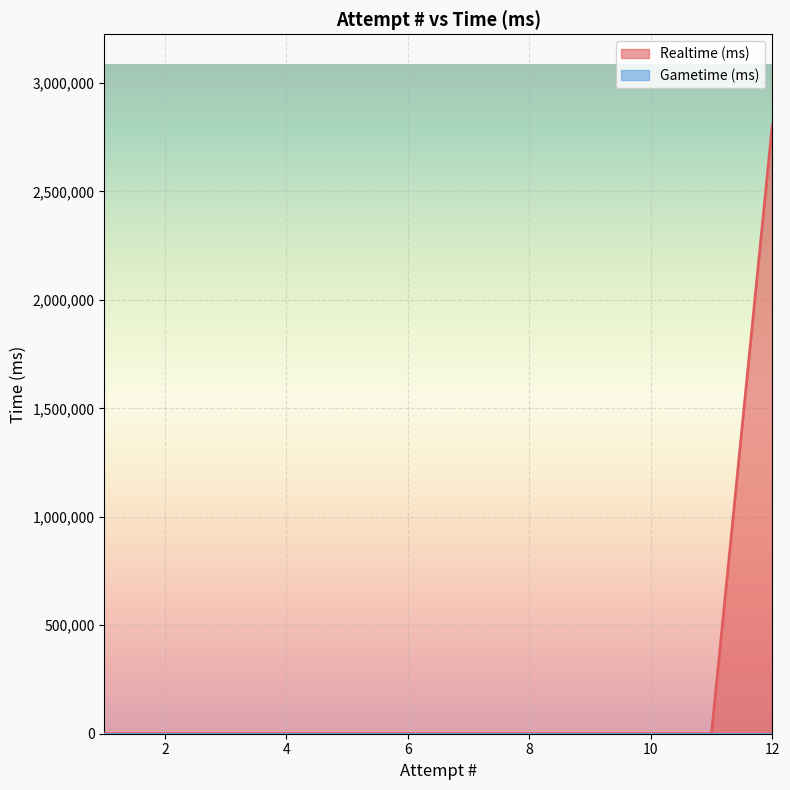

Is it true that Realtime (ms) equals 0 at 9?

True